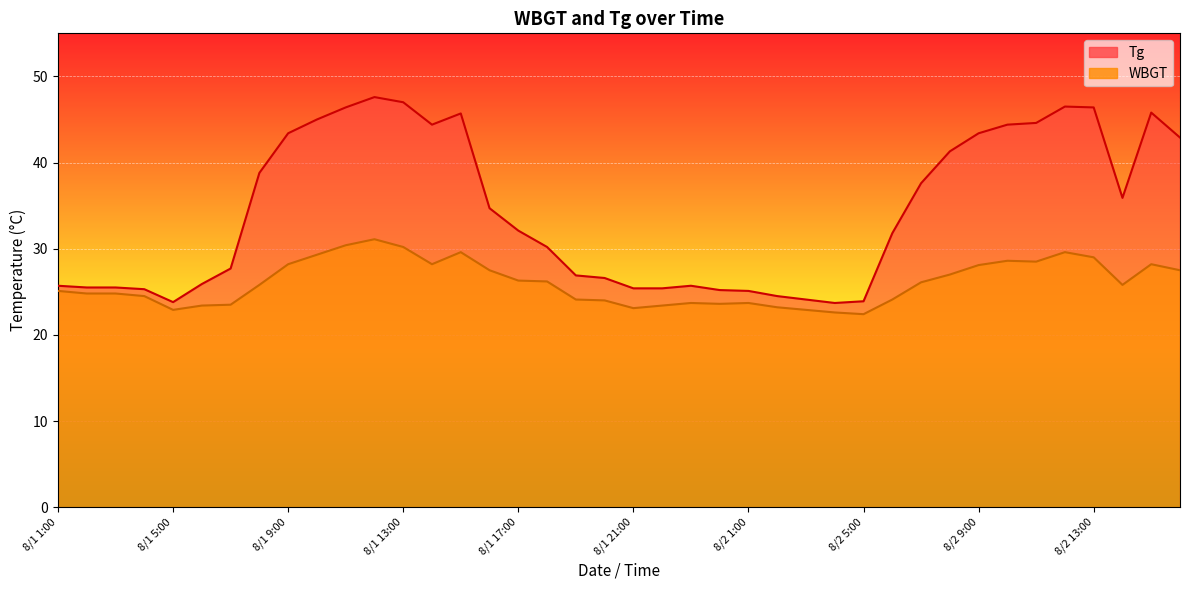

At which category is the sum across all series the highest?

8/1 12:00